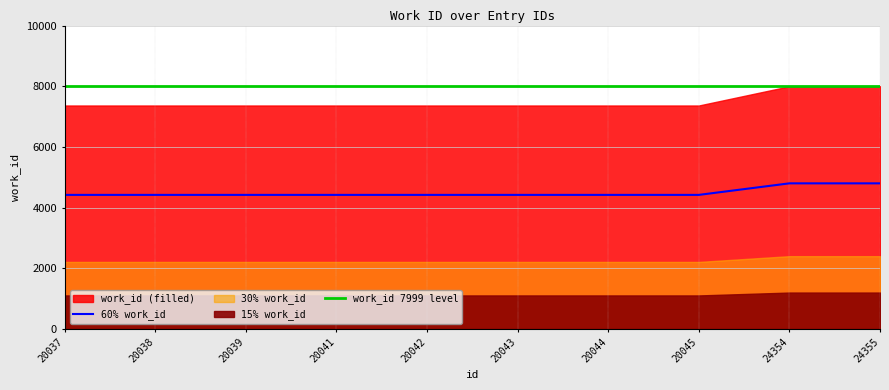

True or false: there are more than 2 points higher than both neighbors.

False